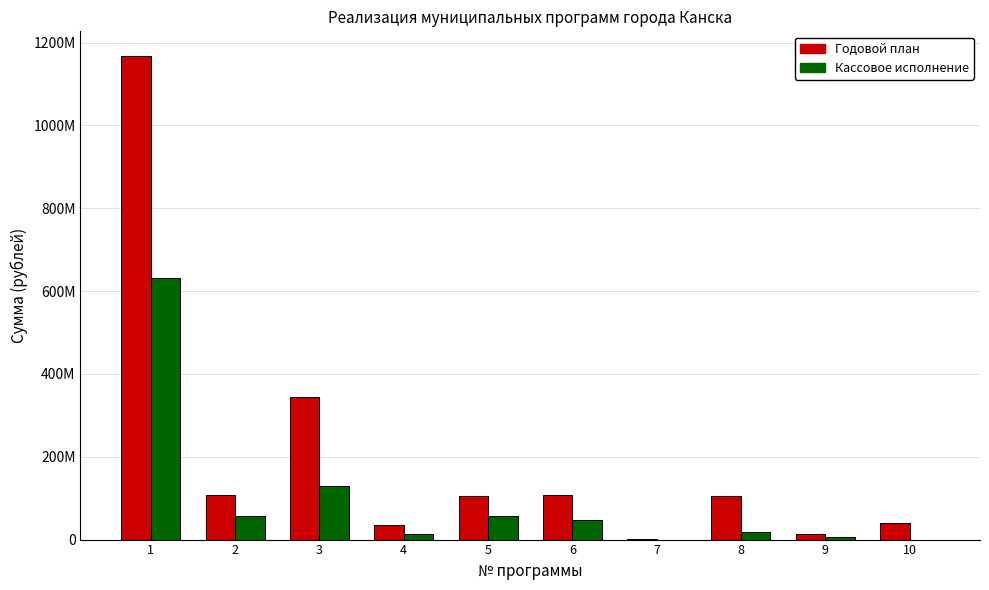

True or false: Кассовое исполнение has a value of 921351013.3 at 1.

False